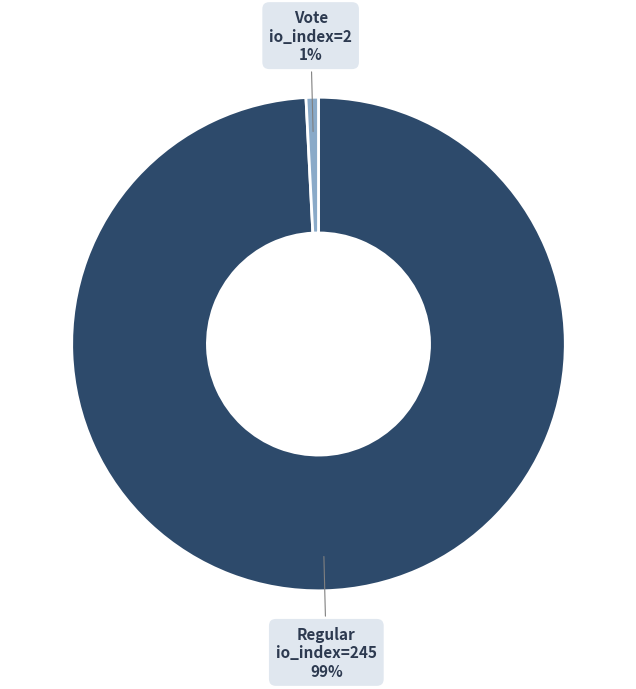

To the nearest percent, what is the difference between the largest and smallest slice percentages?

98%